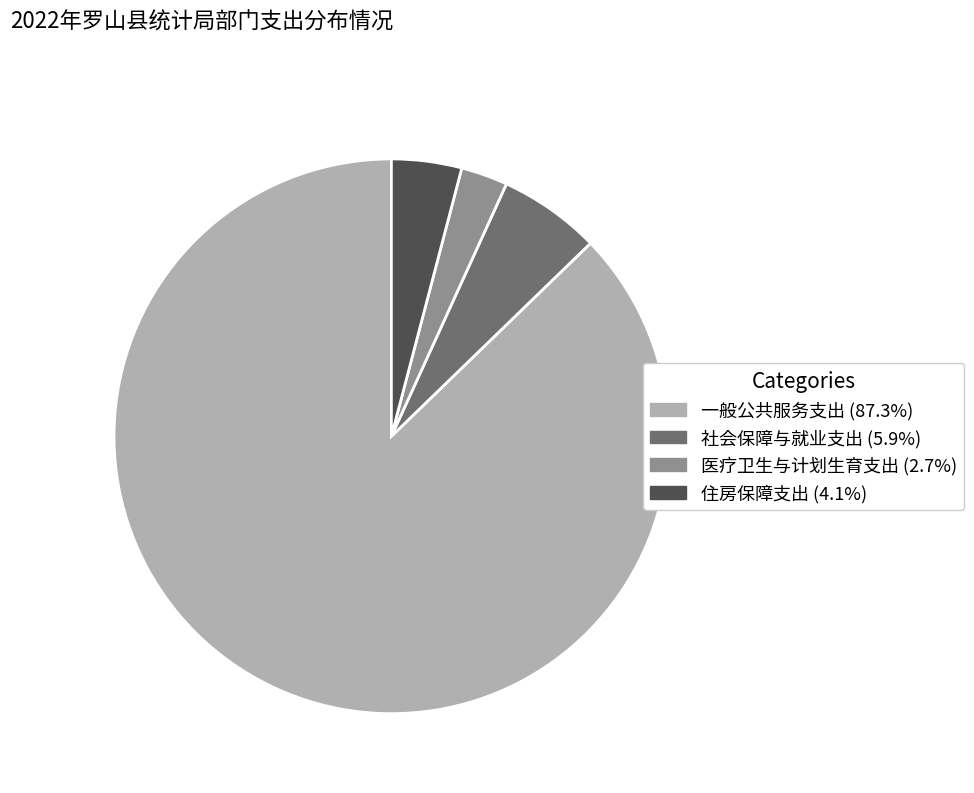

Is it true that 医疗卫生与计划生育支出 is 3% of the pie?

True